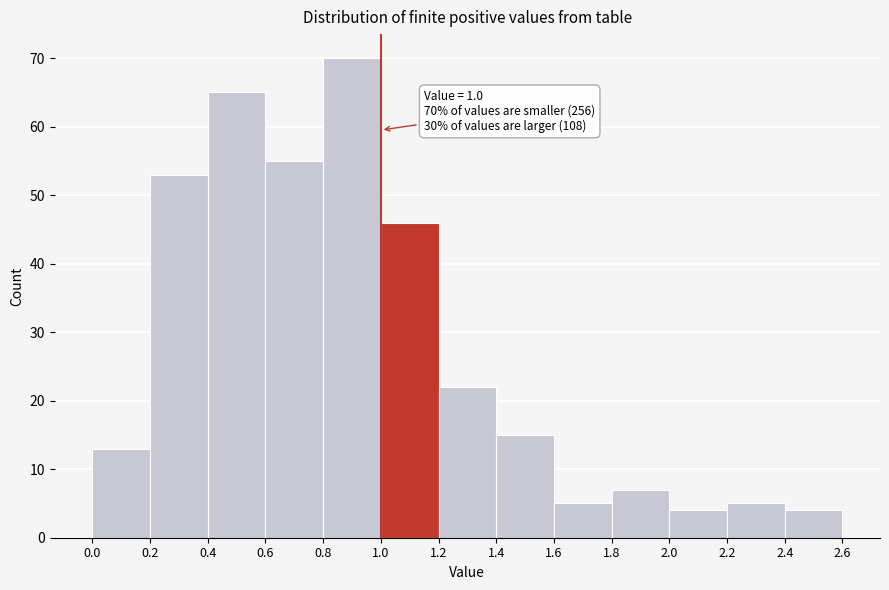

Over which range of the x-axis is the bar tallest?

0.8 to 1.0